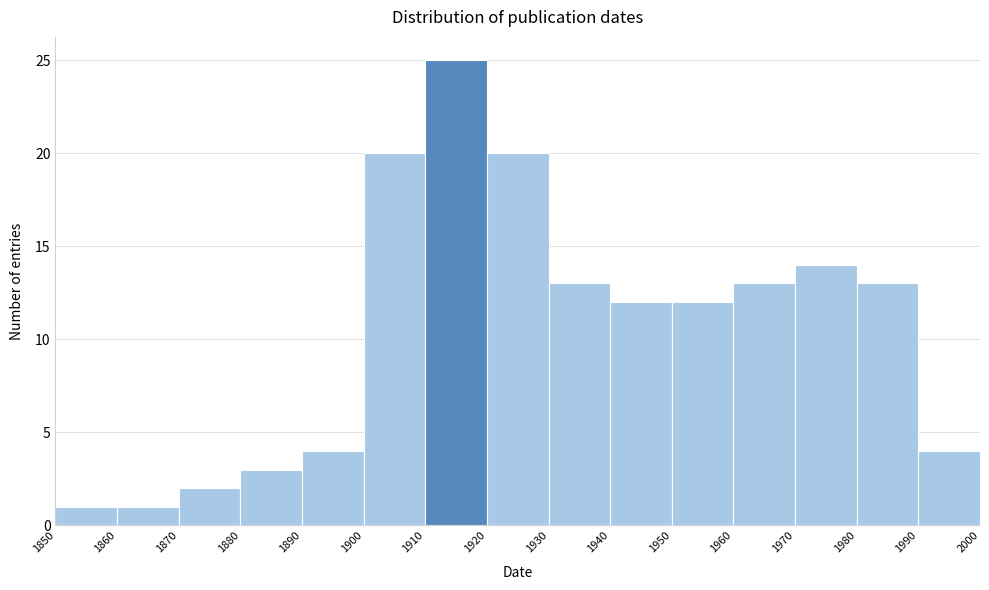

Reading left to right, transcribe this chart: for each bar, give the range it covers on the x-axis and its height. The values are not printed on the chart, so give them approximately, as read against the axis.

1850 to 1860: 1
1860 to 1870: 1
1870 to 1880: 2
1880 to 1890: 3
1890 to 1900: 4
1900 to 1910: 20
1910 to 1920: 25
1920 to 1930: 20
1930 to 1940: 13
1940 to 1950: 12
1950 to 1960: 12
1960 to 1970: 13
1970 to 1980: 14
1980 to 1990: 13
1990 to 2000: 4